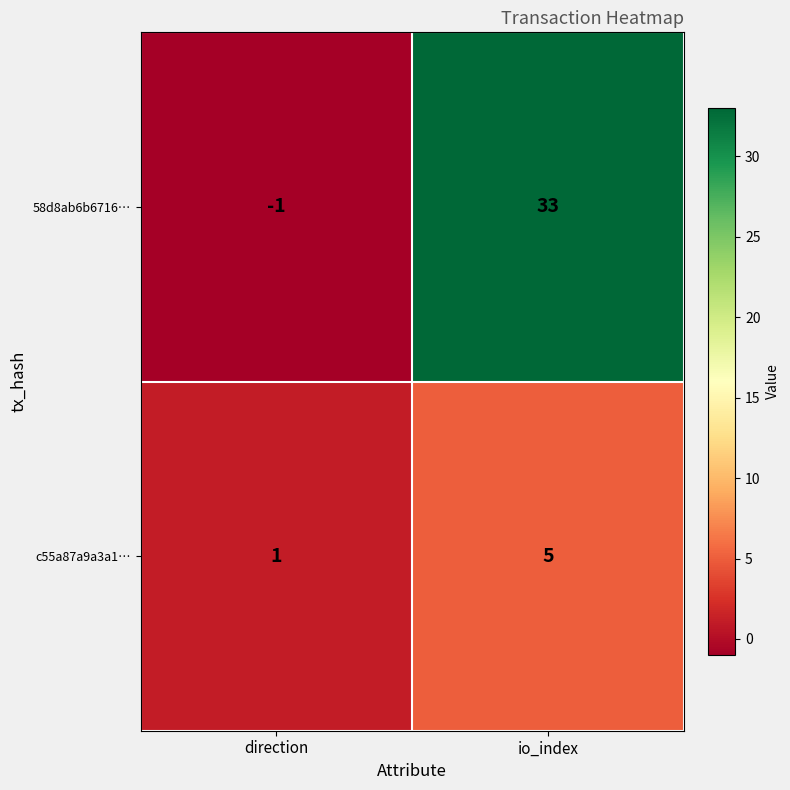

At which category does the chart reach its minimum across all series?

direction